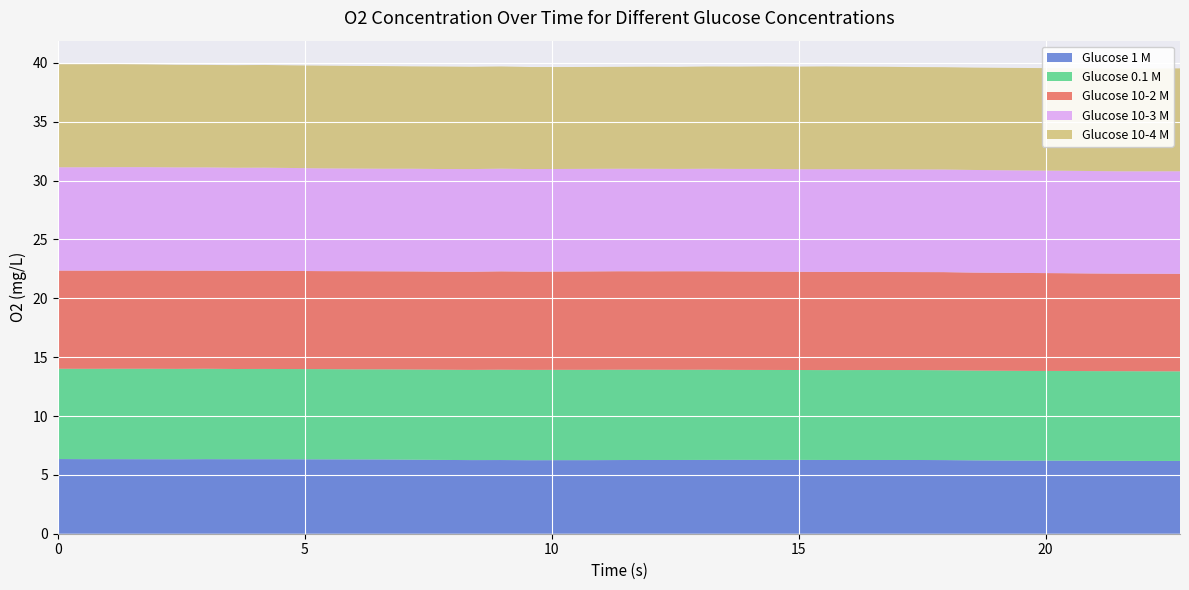

Reading left to right, what are all the values shown in this chart?

Glucose 1 M: 0.0=6.3	0.598=6.3	1.196=6.3	1.794=6.3	2.392=6.3	2.99=6.3	3.588=6.3	4.186=6.3	4.784=6.3	5.382=6.3	5.98=6.3	6.578=6.3	7.176=6.3	7.774=6.3	8.372=6.3	8.97=6.3	9.568=6.2	10.166=6.2	10.764=6.2	11.362=6.3	11.96=6.3	12.558=6.3	13.156=6.3	13.754=6.3	14.352=6.3	14.95=6.3	15.548=6.3	16.146=6.3	16.744=6.3	17.342=6.3	17.94=6.3	18.538=6.2	19.136=6.2	19.734=6.2	20.332=6.2	20.93=6.2	21.528=6.2	22.126=6.2	22.724=6.2
Glucose 0.1 M: 0.0=7.7	0.598=7.7	1.196=7.7	1.794=7.7	2.392=7.7	2.99=7.7	3.588=7.7	4.186=7.7	4.784=7.7	5.382=7.7	5.98=7.7	6.578=7.7	7.176=7.7	7.774=7.7	8.372=7.7	8.97=7.7	9.568=7.7	10.166=7.7	10.764=7.7	11.362=7.7	11.96=7.7	12.558=7.7	13.156=7.7	13.754=7.6	14.352=7.6	14.95=7.6	15.548=7.6	16.146=7.6	16.744=7.6	17.342=7.6	17.94=7.6	18.538=7.6	19.136=7.6	19.734=7.6	20.332=7.6	20.93=7.6	21.528=7.6	22.126=7.6	22.724=7.6
Glucose 10-2 M: 0.0=8.3	0.598=8.3	1.196=8.3	1.794=8.3	2.392=8.3	2.99=8.3	3.588=8.3	4.186=8.3	4.784=8.3	5.382=8.3	5.98=8.3	6.578=8.3	7.176=8.3	7.774=8.3	8.372=8.3	8.97=8.4	9.568=8.3	10.166=8.3	10.764=8.4	11.362=8.4	11.96=8.4	12.558=8.4	13.156=8.4	13.754=8.4	14.352=8.4	14.95=8.3	15.548=8.3	16.146=8.3	16.744=8.3	17.342=8.3	17.94=8.3	18.538=8.3	19.136=8.3	19.734=8.3	20.332=8.3	20.93=8.3	21.528=8.3	22.126=8.3	22.724=8.3
Glucose 10-3 M: 0.0=8.8	0.598=8.8	1.196=8.8	1.794=8.8	2.392=8.8	2.99=8.8	3.588=8.8	4.186=8.8	4.784=8.7	5.382=8.7	5.98=8.7	6.578=8.7	7.176=8.7	7.774=8.7	8.372=8.7	8.97=8.7	9.568=8.7	10.166=8.7	10.764=8.7	11.362=8.7	11.96=8.7	12.558=8.7	13.156=8.7	13.754=8.7	14.352=8.7	14.95=8.7	15.548=8.7	16.146=8.7	16.744=8.7	17.342=8.7	17.94=8.7	18.538=8.7	19.136=8.7	19.734=8.7	20.332=8.7	20.93=8.7	21.528=8.7	22.126=8.7	22.724=8.7
Glucose 10-4 M: 0.0=8.8	0.598=8.8	1.196=8.8	1.794=8.7	2.392=8.7	2.99=8.7	3.588=8.7	4.186=8.7	4.784=8.7	5.382=8.7	5.98=8.7	6.578=8.7	7.176=8.7	7.774=8.7	8.372=8.7	8.97=8.7	9.568=8.7	10.166=8.7	10.764=8.7	11.362=8.7	11.96=8.7	12.558=8.7	13.156=8.7	13.754=8.7	14.352=8.7	14.95=8.7	15.548=8.7	16.146=8.7	16.744=8.7	17.342=8.7	17.94=8.7	18.538=8.7	19.136=8.7	19.734=8.7	20.332=8.7	20.93=8.7	21.528=8.7	22.126=8.7	22.724=8.7